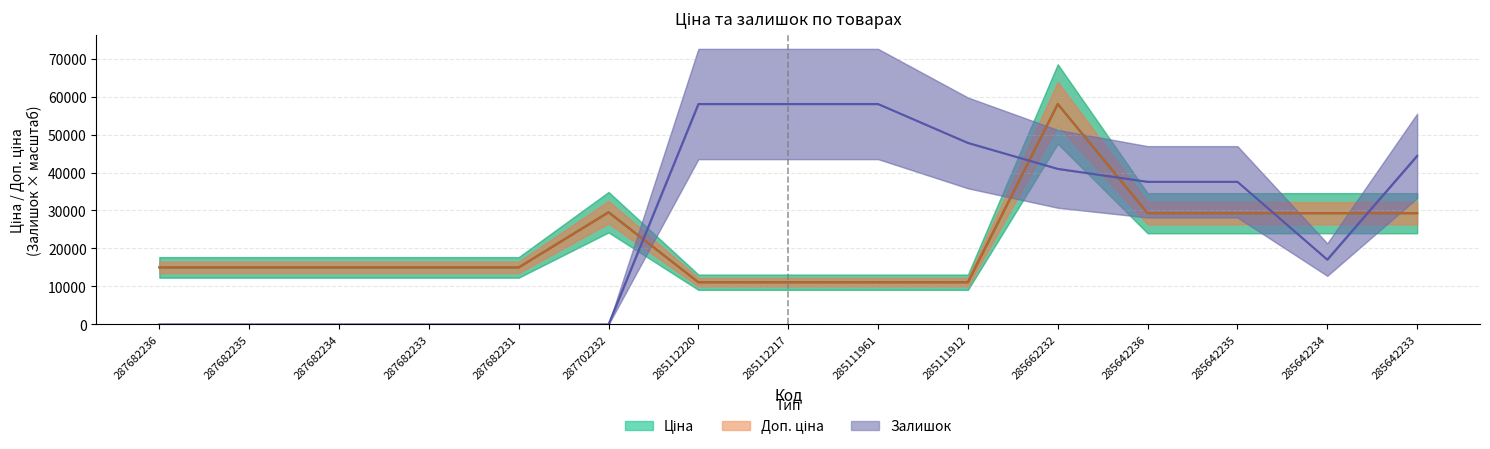

The value of Залишок at 287682236 is -28048.1. True or false?

False